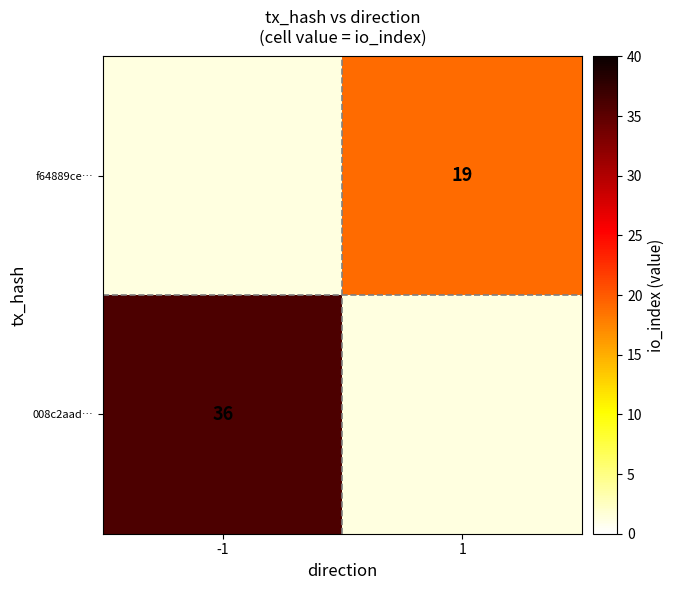

The 008c2aad… series shows 36 at -1. True or false?

True